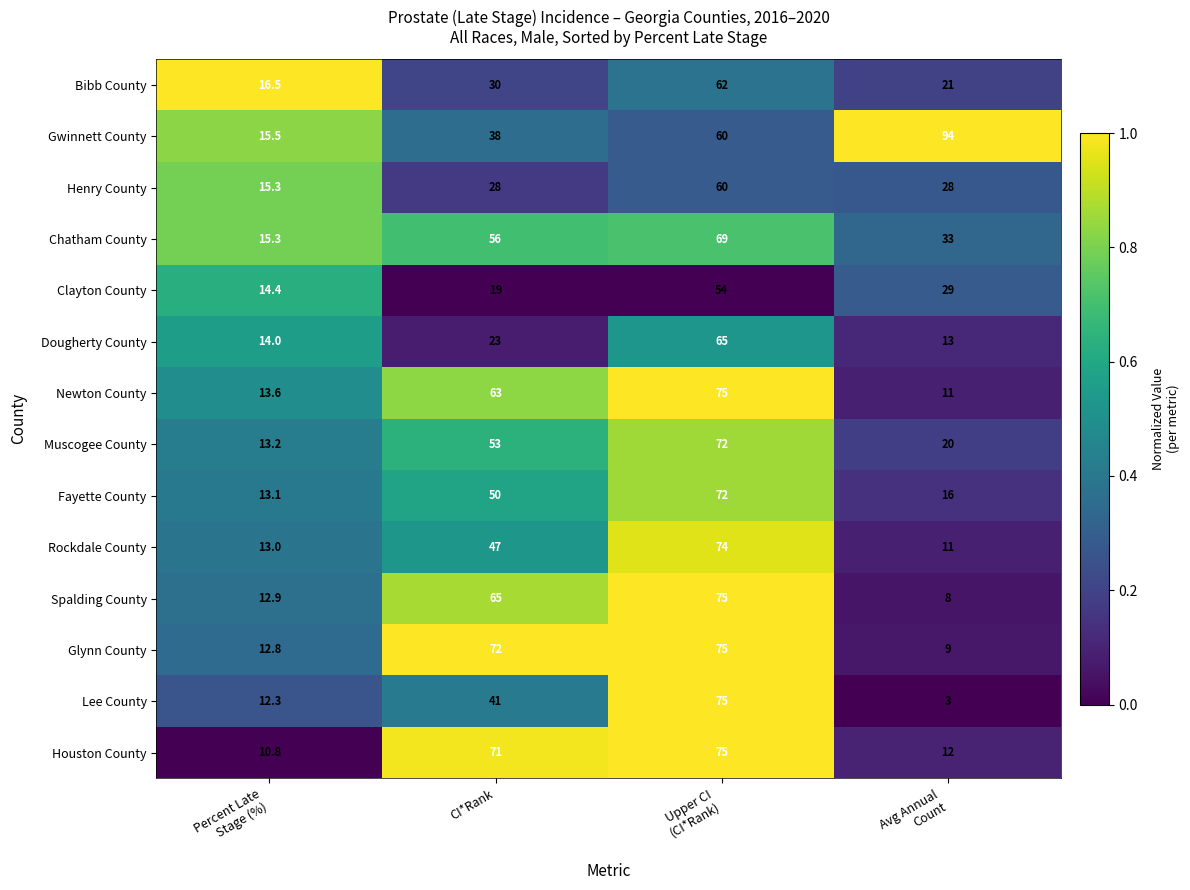

Where is Dougherty County nearest to the value 39?

CI*Rank